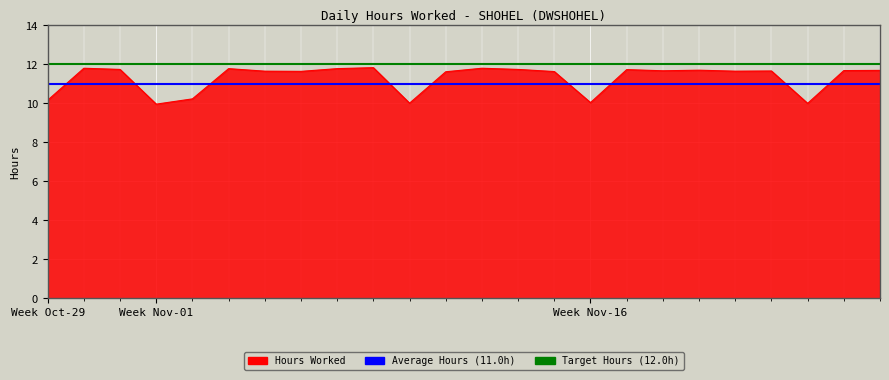

What is the maximum value shown in the chart?

12.0